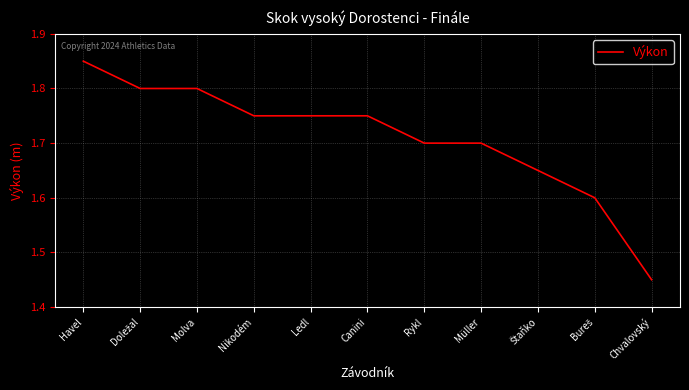

What is the sum of all values?

18.8